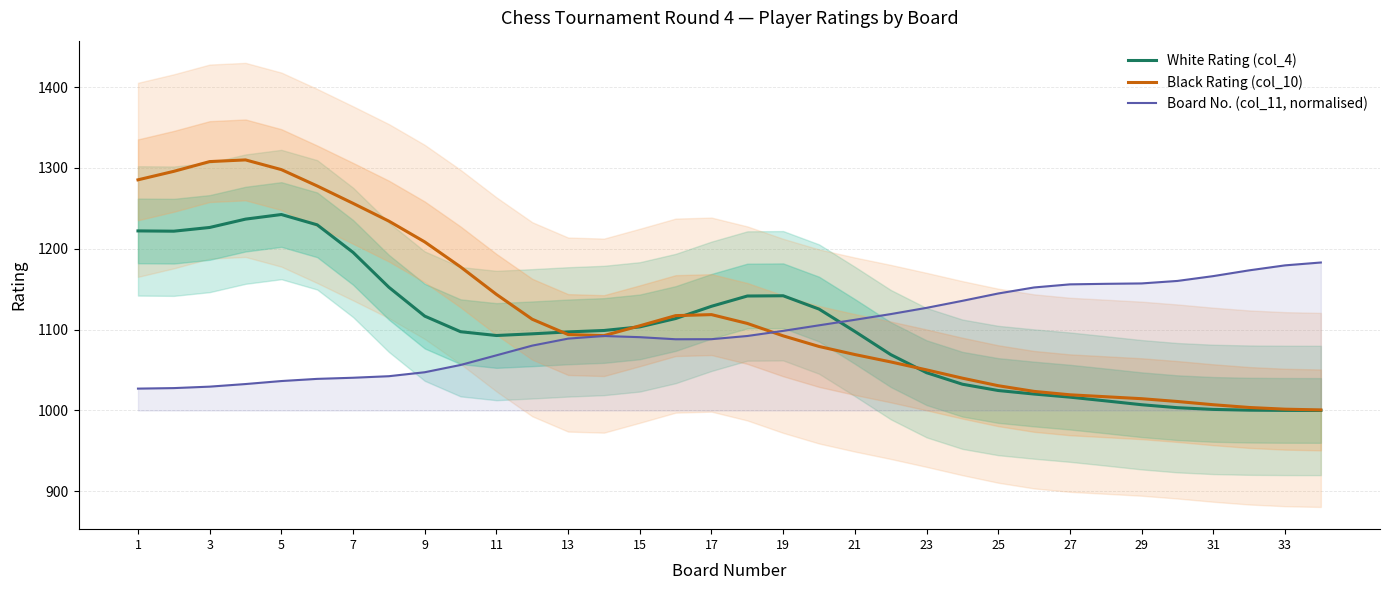

True or false: Board No. (col_11, normalised) has more than 0 interior local peaks.

True